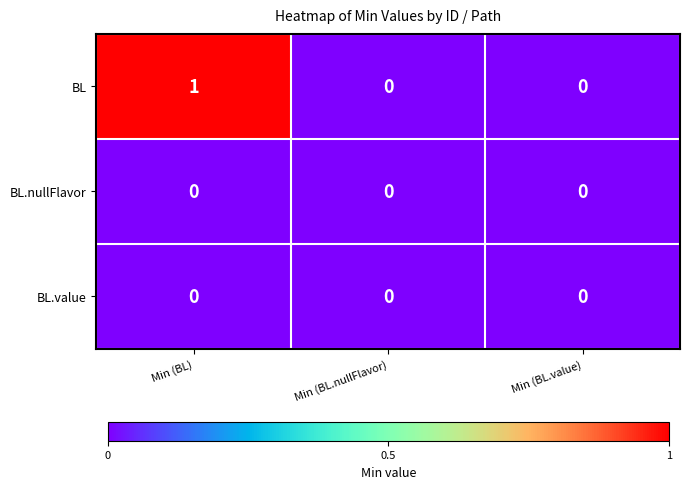

At which category is the sum across all series the highest?

Min (BL)